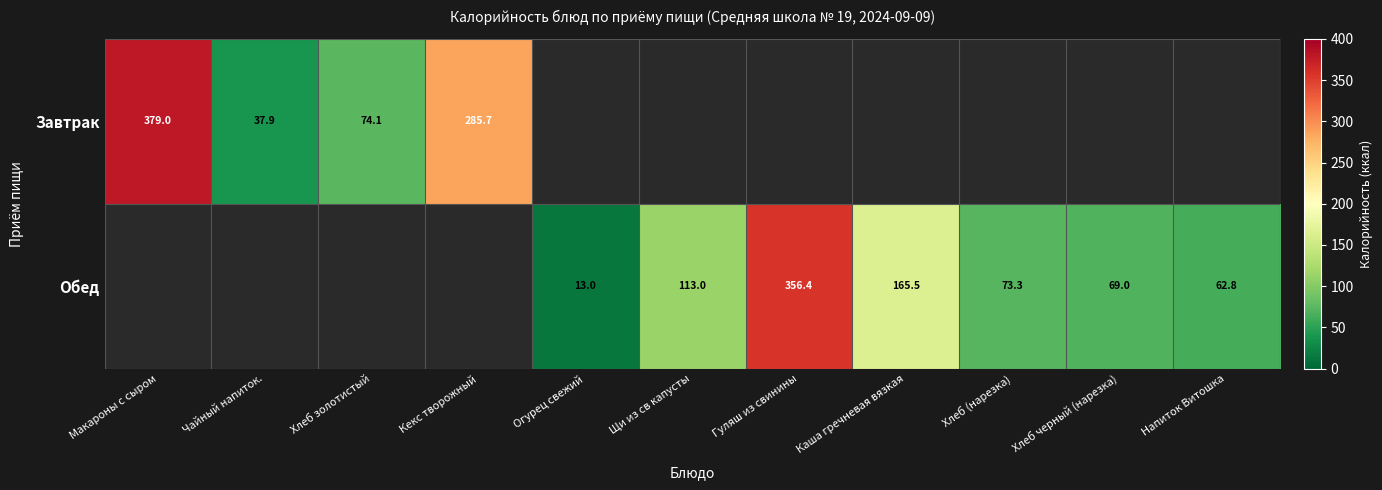

The value of Завтрак at Хлеб золотистый is 74.1. True or false?

True